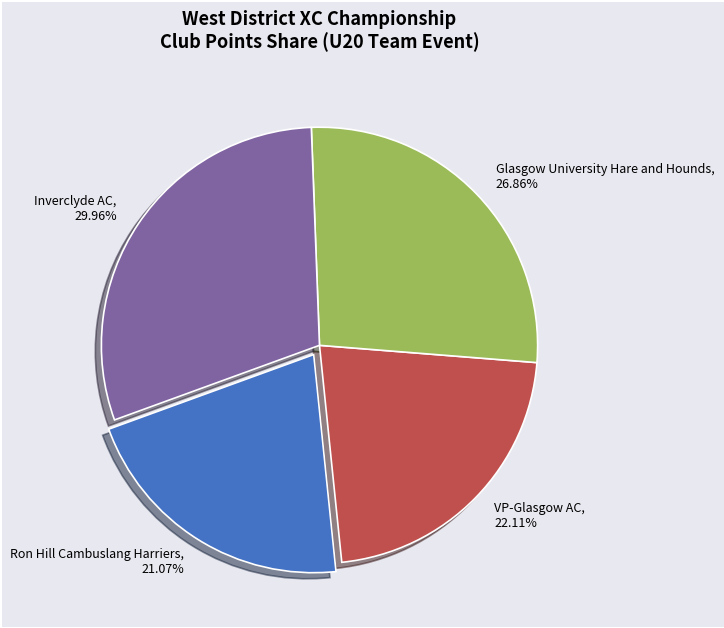

True or false: Glasgow University Hare and Hounds accounts for 13% of the total.

False